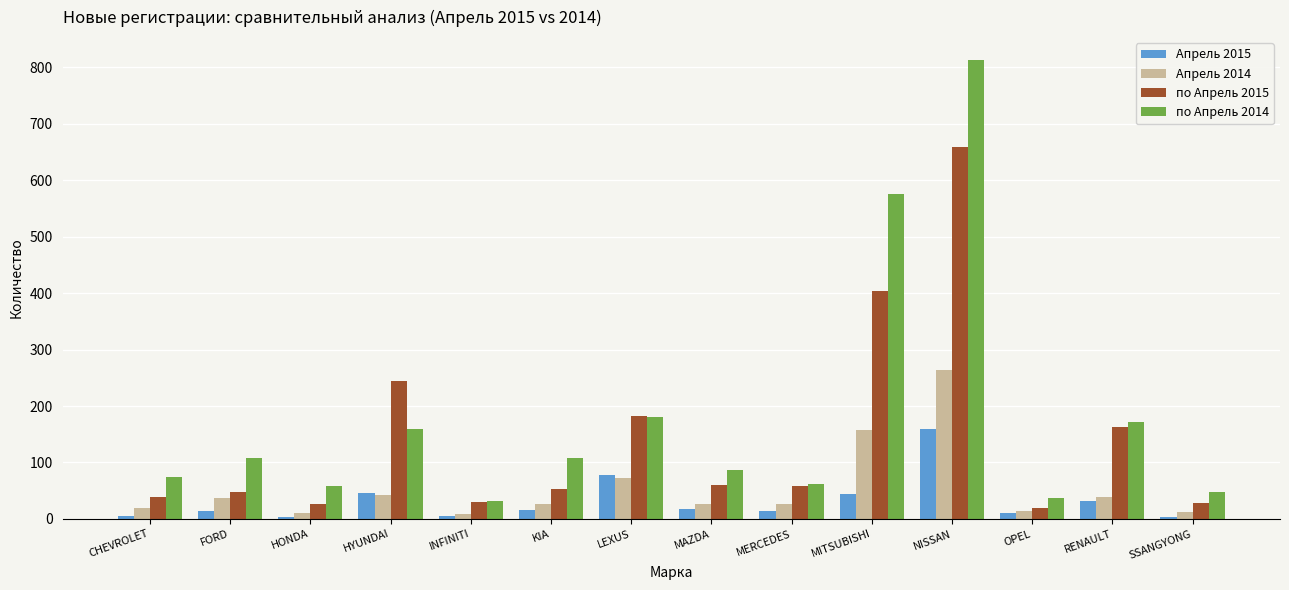

At how many categories does at least one series exceed 269?

2